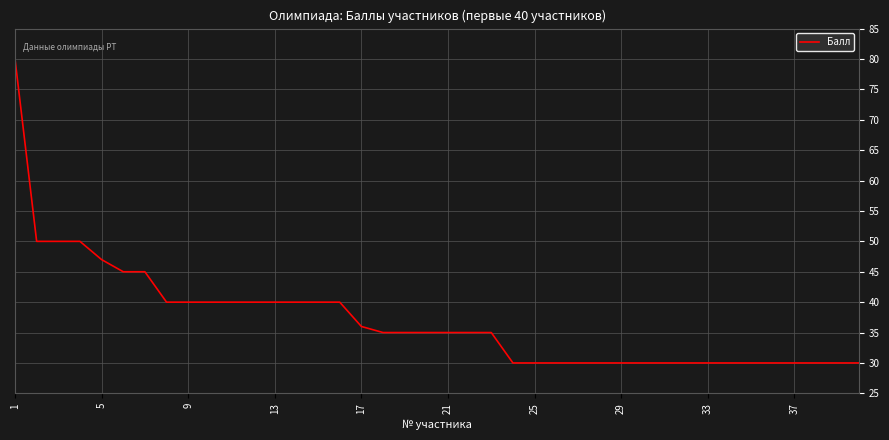

How many series are shown in this chart?

1